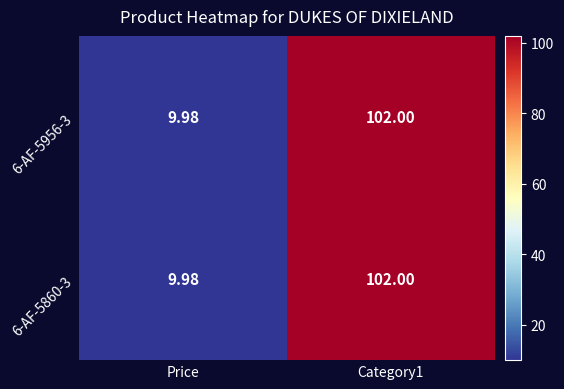

Is the value of 6-AF-5860-3 at Price greater than the value of 6-AF-5956-3 at Category1?

No